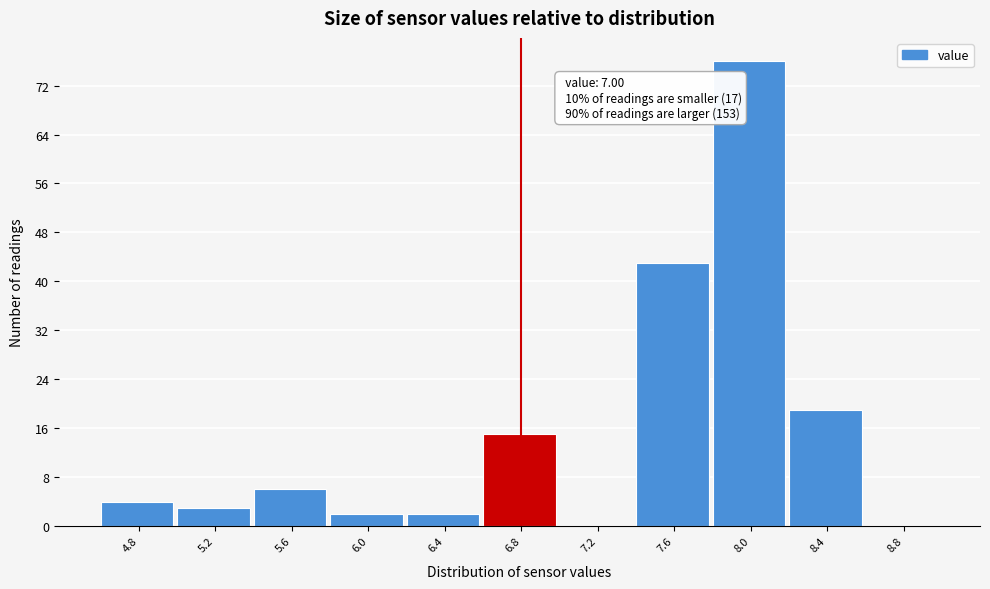

Reading left to right, transcribe all the data shown in this chart.

4.8=4	5.2=3	5.6=6	6.0=2	6.4=2	6.8=15	7.2=0	7.6=43	8.0=76	8.4=19	8.8=0